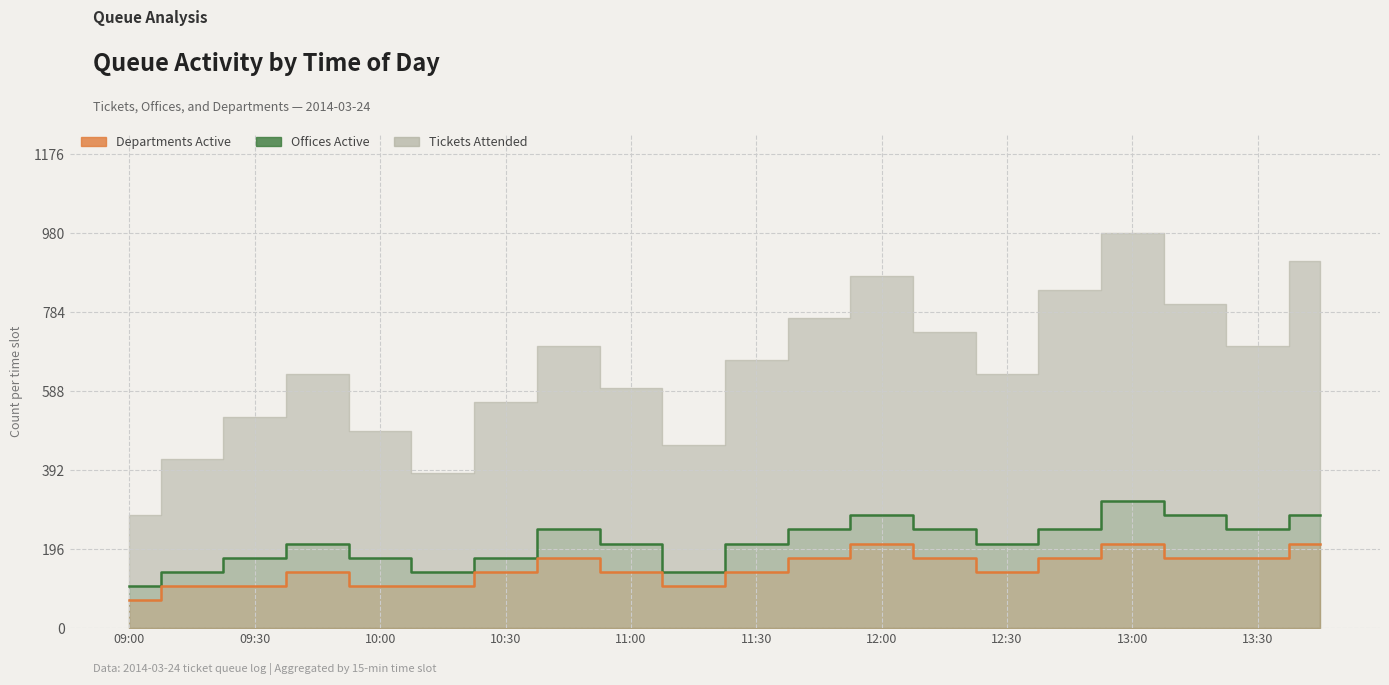

The value of Offices Active at 10:00 is 120. True or false?

False